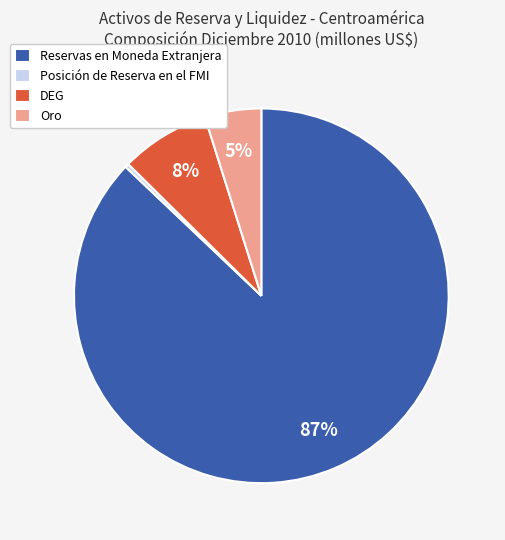

Is there a majority slice in this chart?

Yes